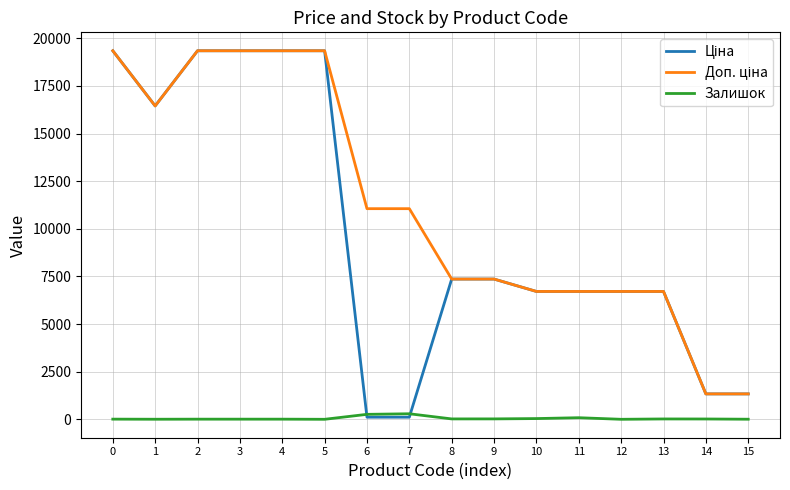

What is the greatest value displayed?

19343.1